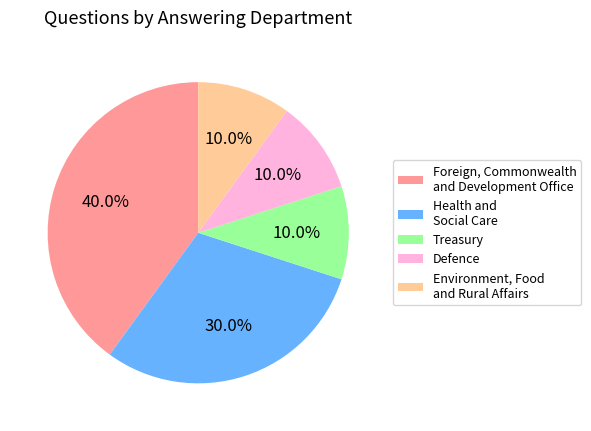

How many slices are in this pie chart?

5